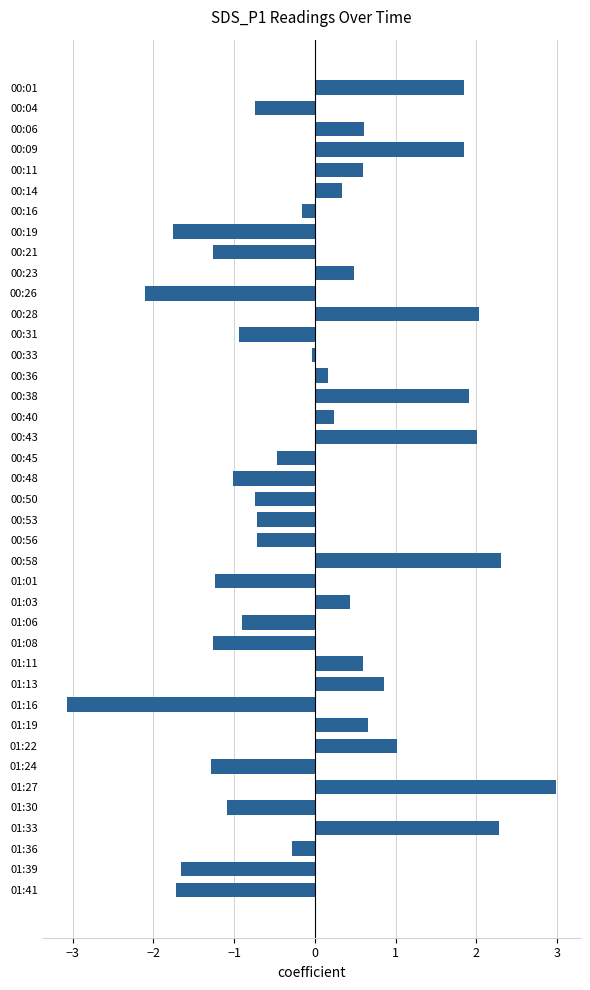

What is the label of the 21st bar from the top?

00:50